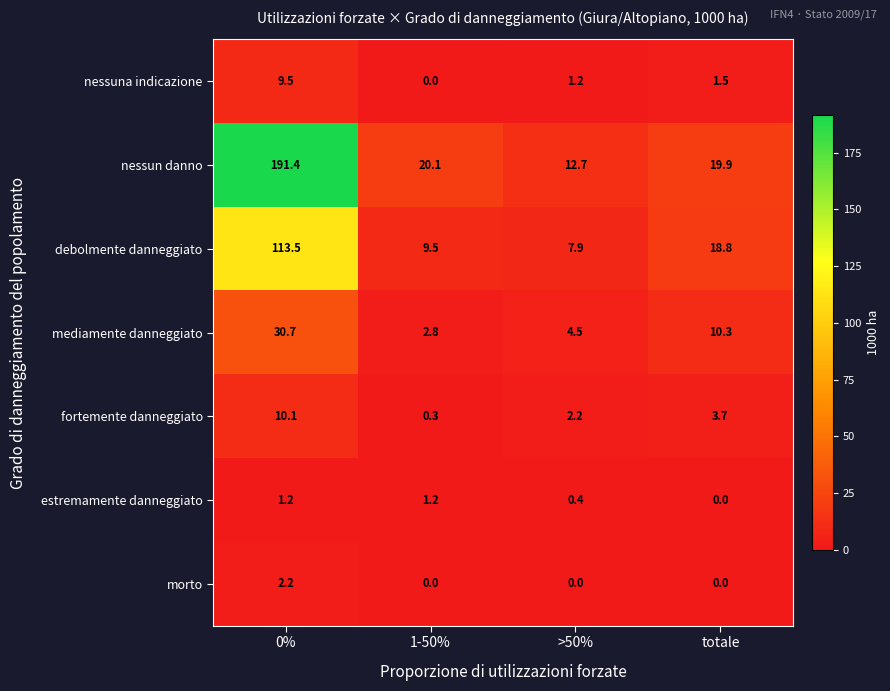

How many positive values does the nessuna indicazione series have?

3